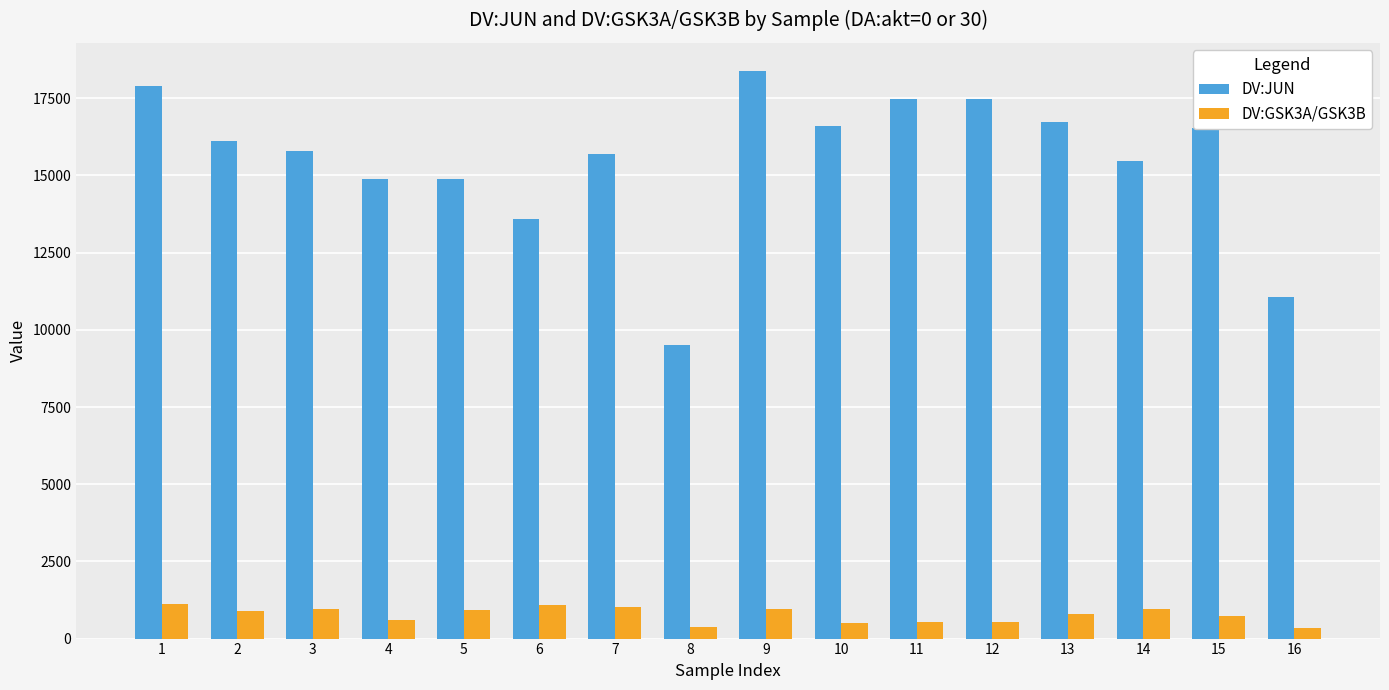

Between 1 and 4, which series saw the biggest shift?

DV:JUN